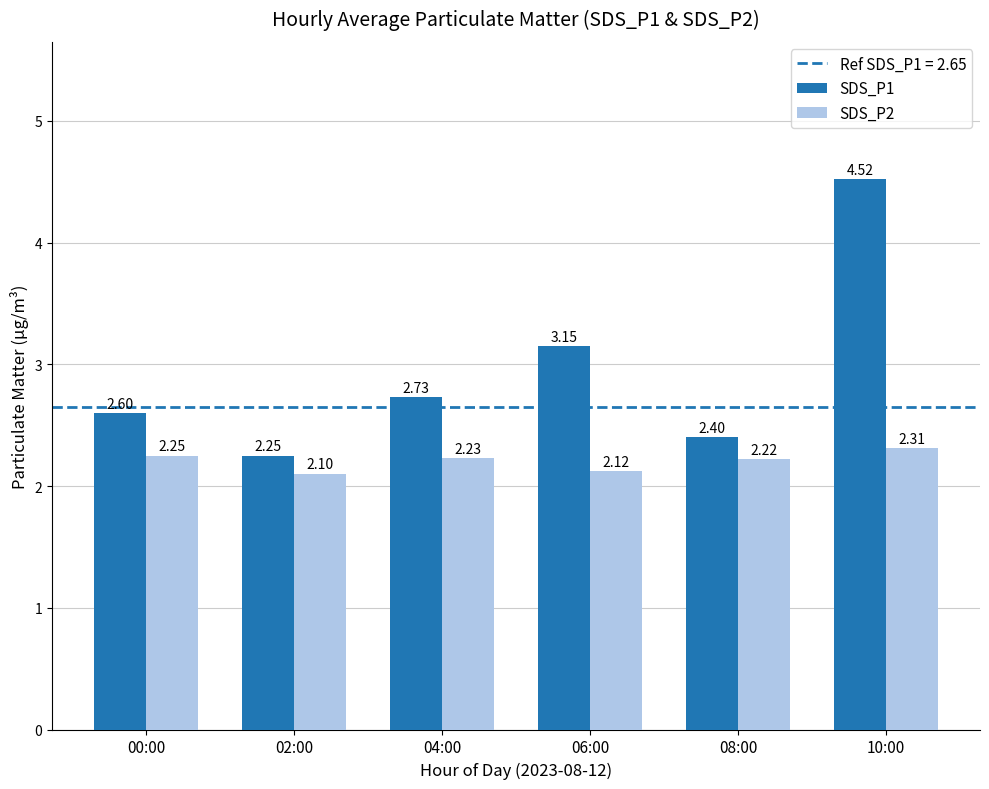

What is the total value across all series at 10:00?

6.8